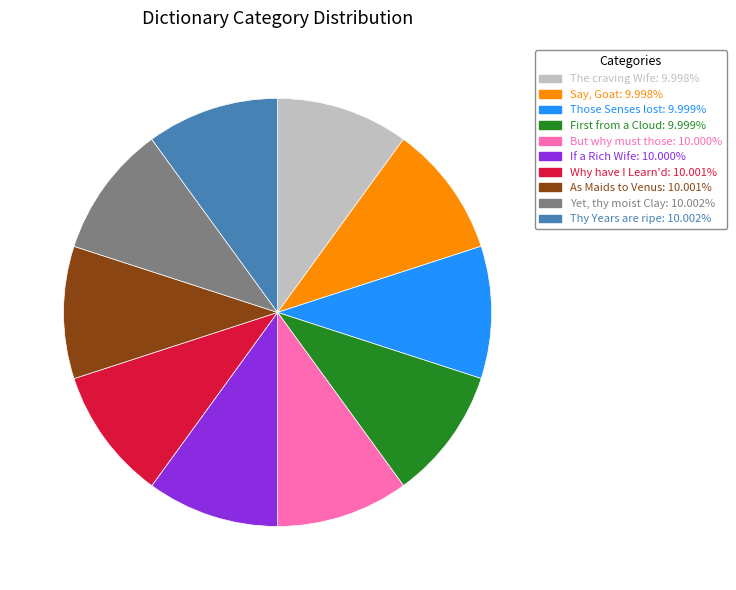

Does any single category account for the majority?

No